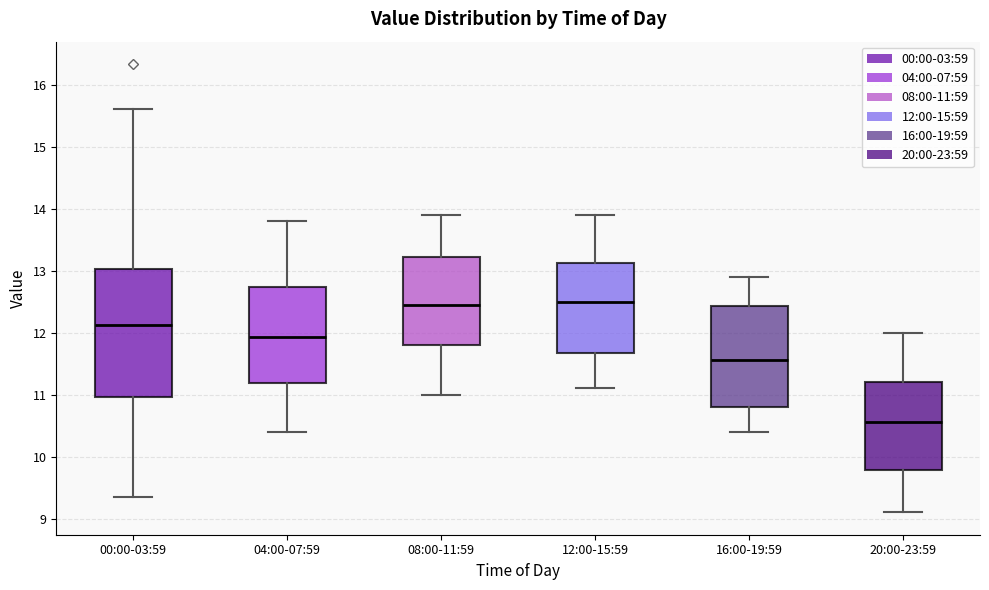

Where does the median line of the box for 00:00-03:59 sit on the y-axis? The values are not printed on the chart, so give them approximately, as read against the axis.

12.1